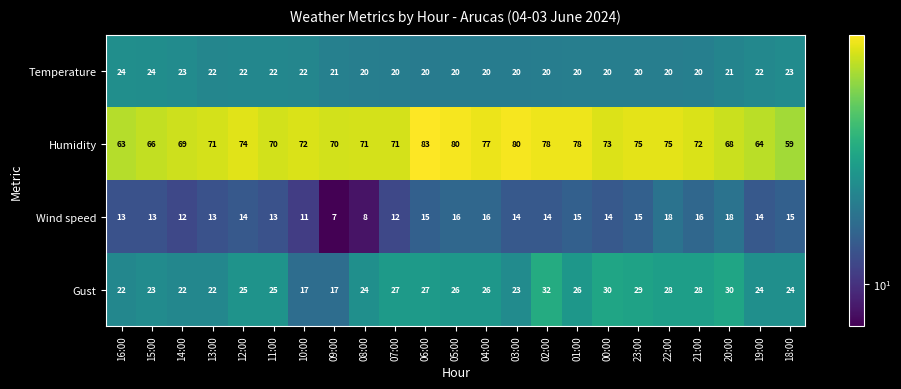

The value of Humidity at 05:00 is 23. True or false?

False